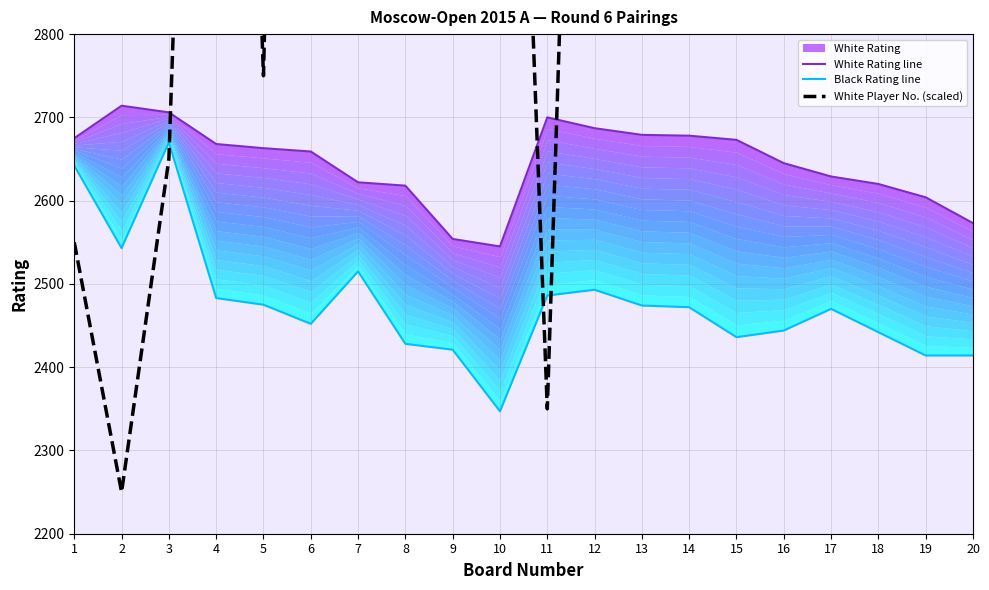

At how many categories does at least one series exceed 4919?

4